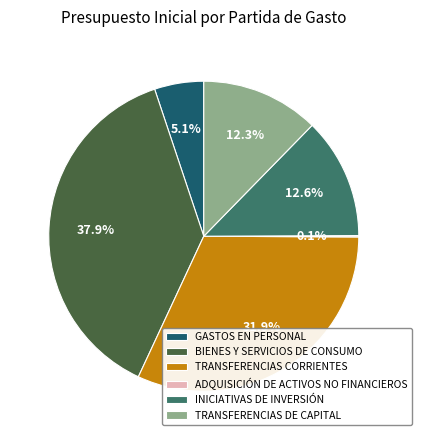

Is there a majority slice in this chart?

No